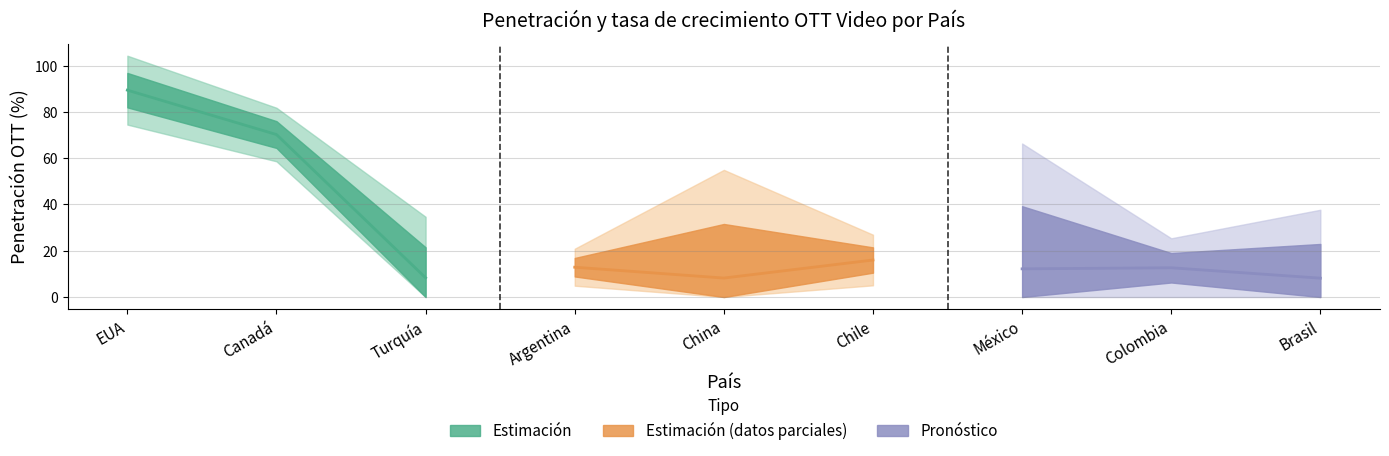

In Tasa crecimiento OTT, how many points are higher than both neighbors (excluding endpoints)?

3